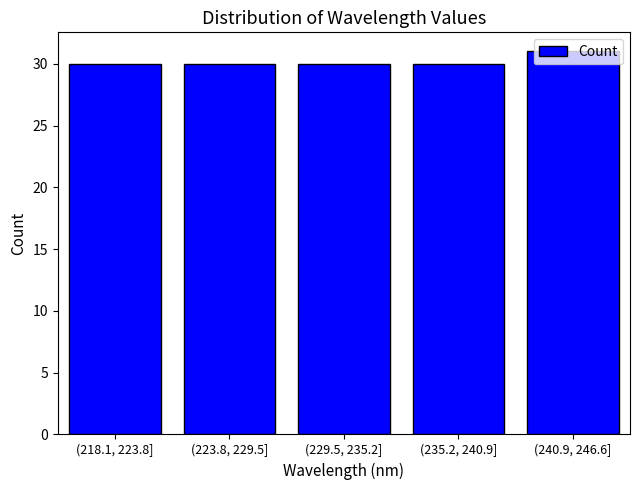

What is the sum of the values at (240.9, 246.6] and (218.1, 223.8]?

61